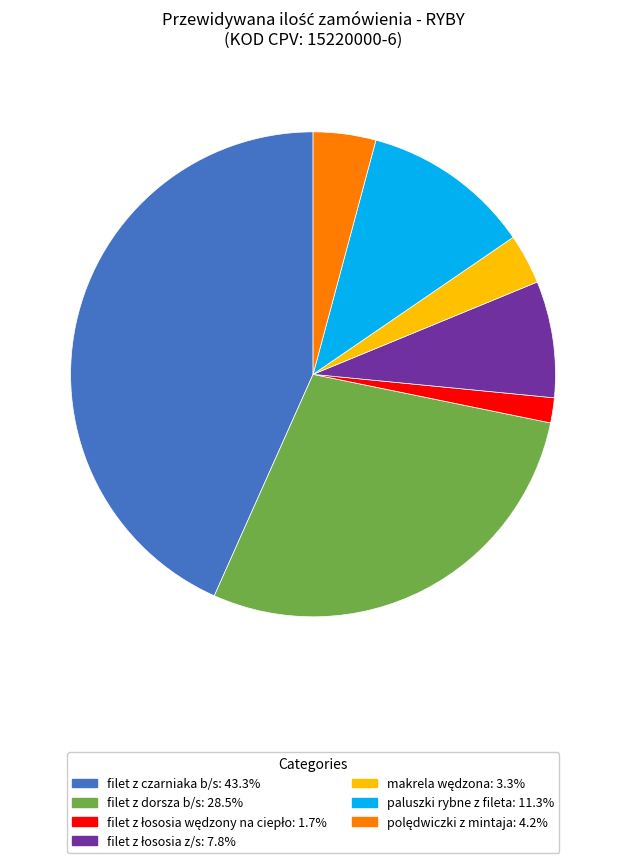

Does filet z dorsza b/s represent more than half of the total?

No